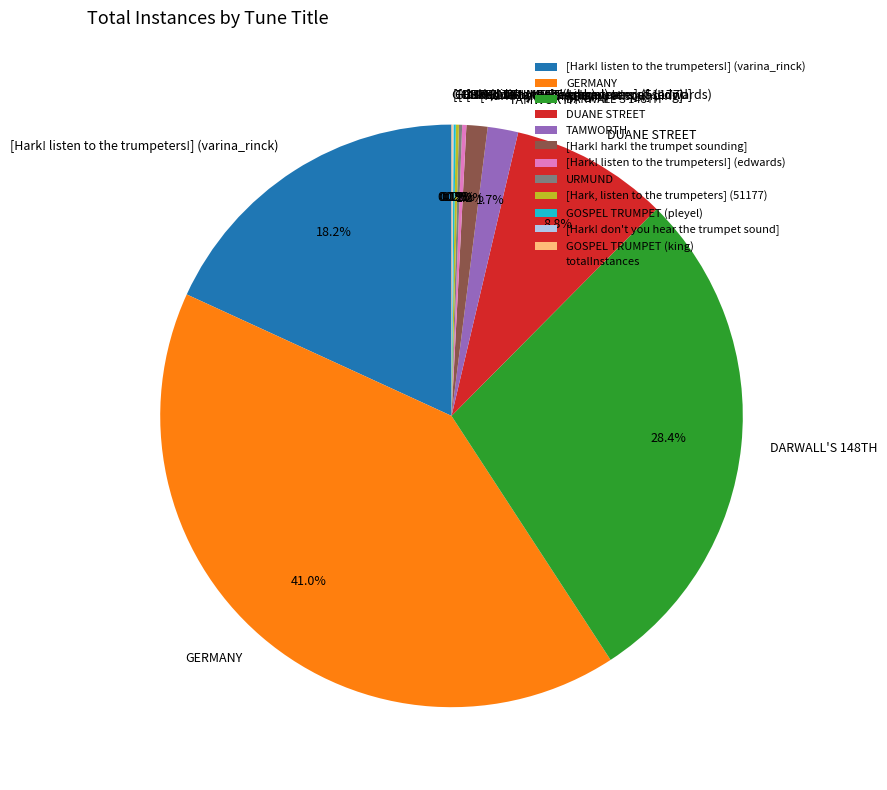

Which slice is the largest?

GERMANY